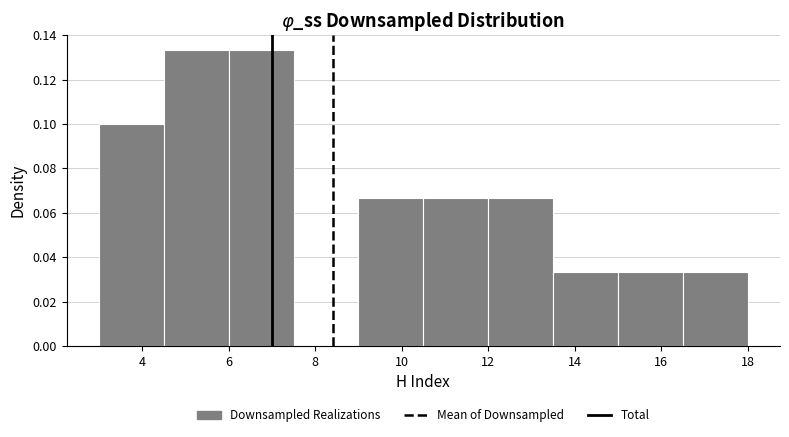

How tall is the bar that spans 3.0 to 4.5 on the x-axis? Neither the bar edges nor the heights are printed on the chart, so give them approximately, as read against the axes.

0.100